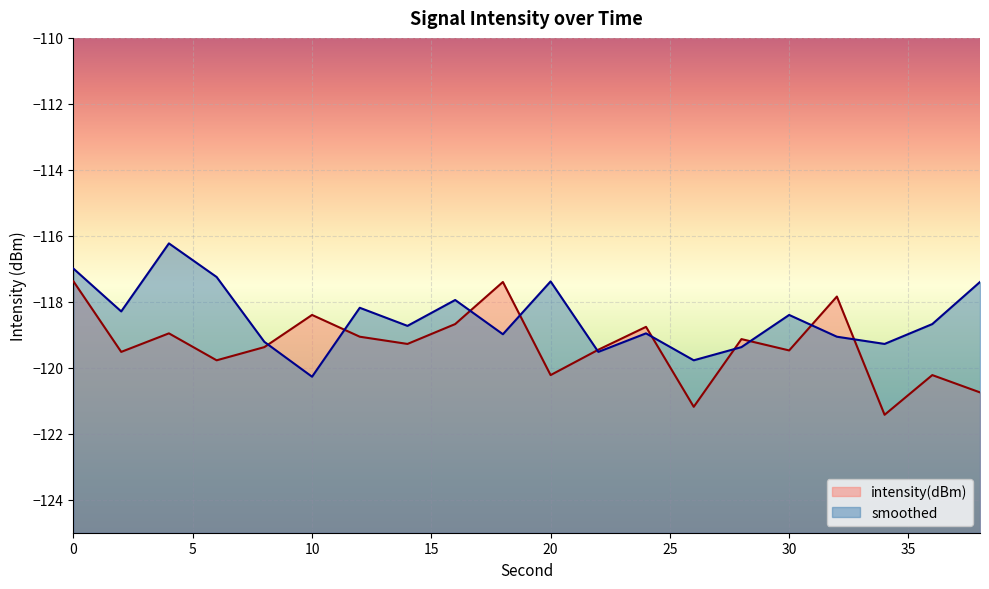

What is the difference between the intensity(dBm) values at 6 and 26?

1.4